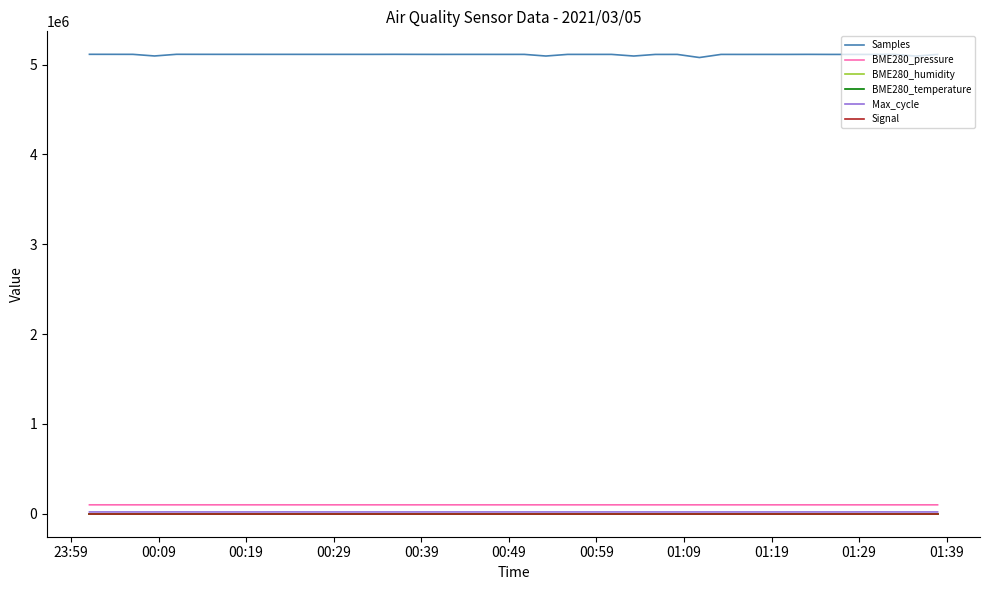

Which series has the widest spread of values?

Samples